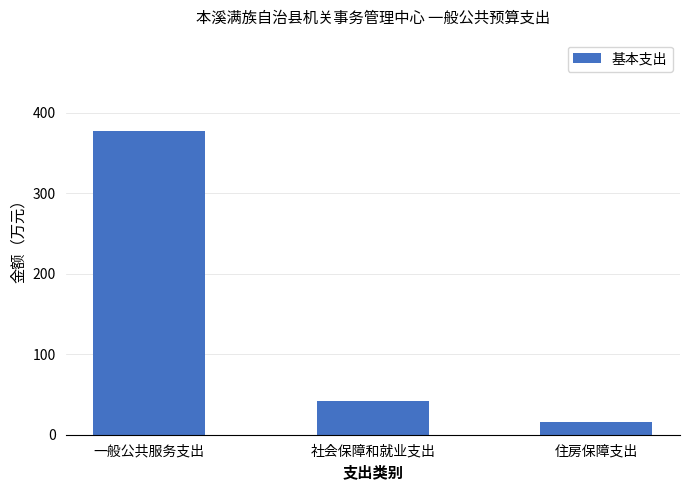

Rank the categories by value from highest to lowest.

一般公共服务支出, 社会保障和就业支出, 住房保障支出